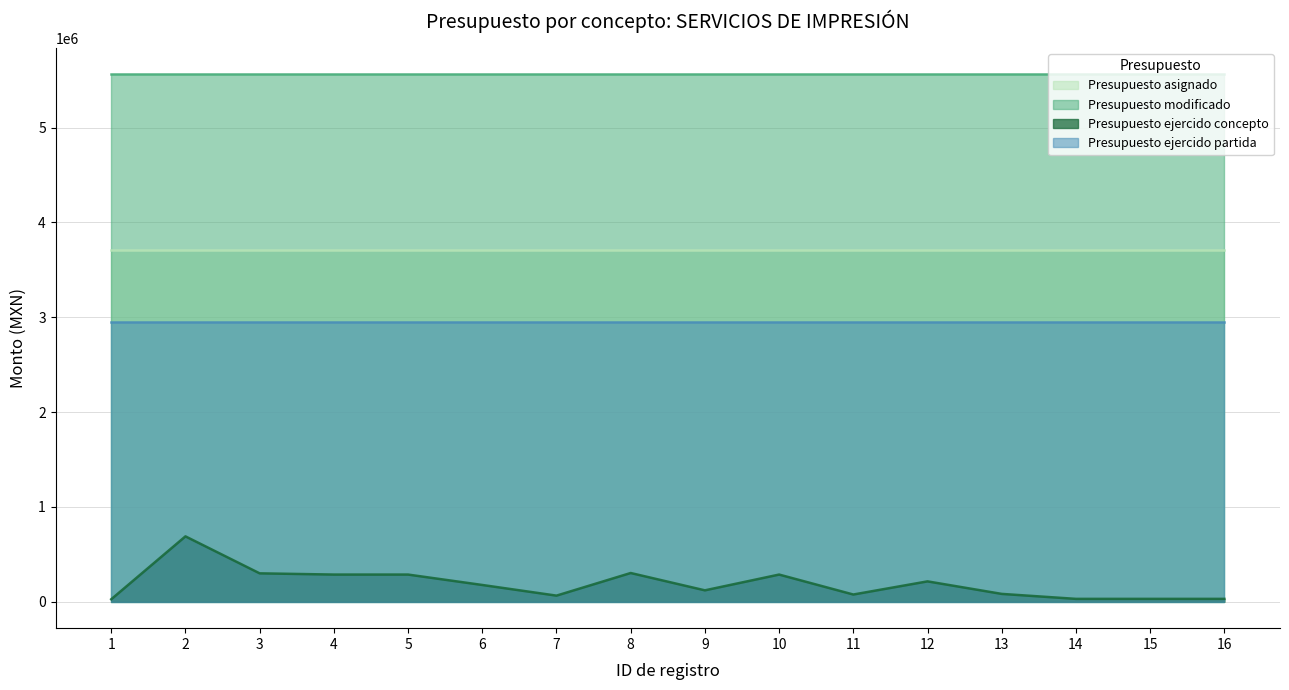

What is the approximate value of Presupuesto ejercido partida at 12?

2950489.9